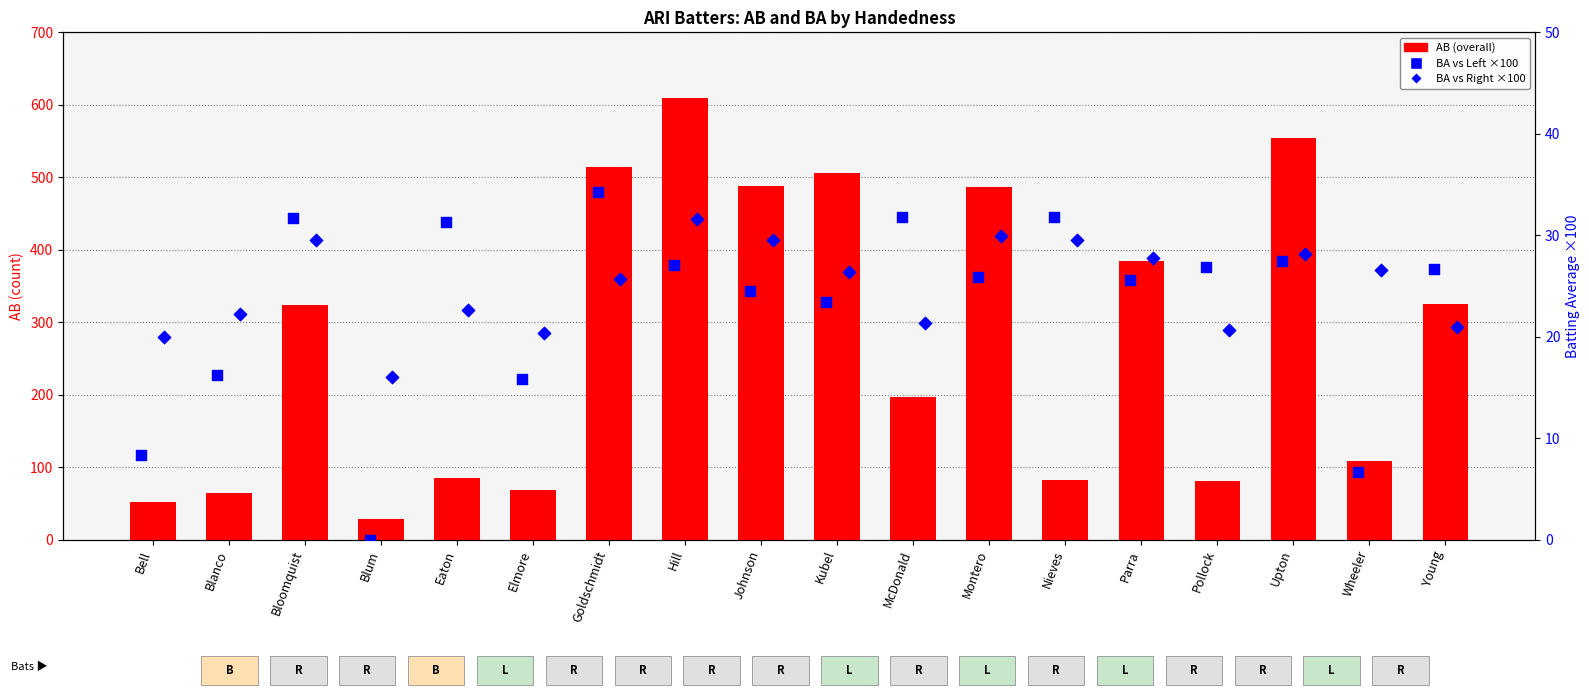

What are all the series names shown in the legend?

AB (overall), BA vs Left (×100), BA vs Right (×100)